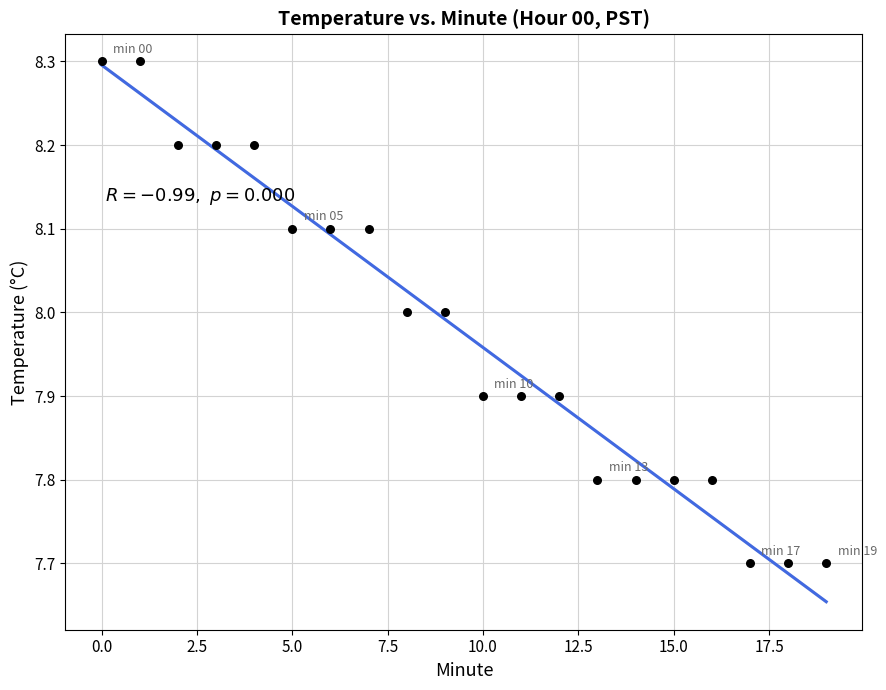

What is the range of Y values (max minus min)?

0.6